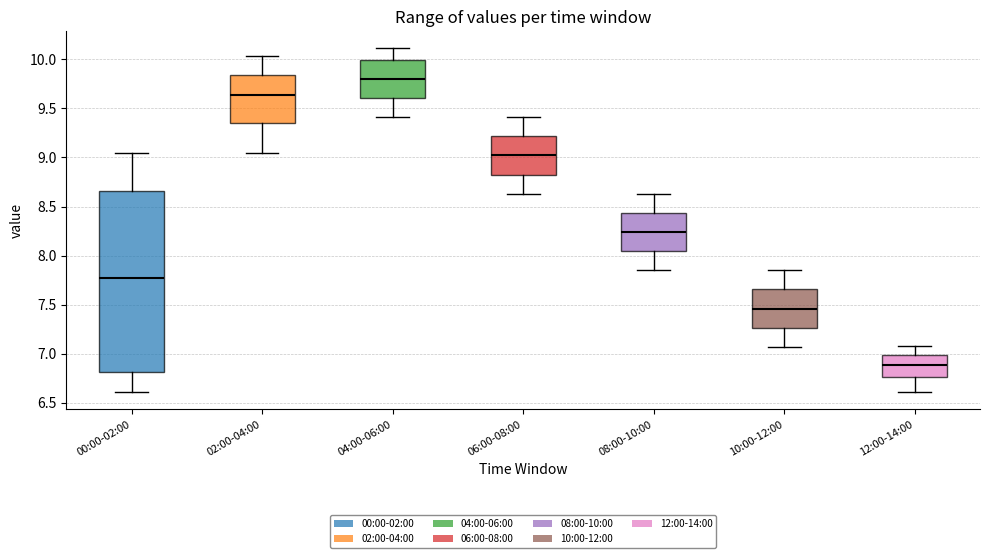

Where is the lower edge of the box for 04:00-06:00 on the y-axis? The values are not printed on the chart, so give them approximately, as read against the axis.

9.60